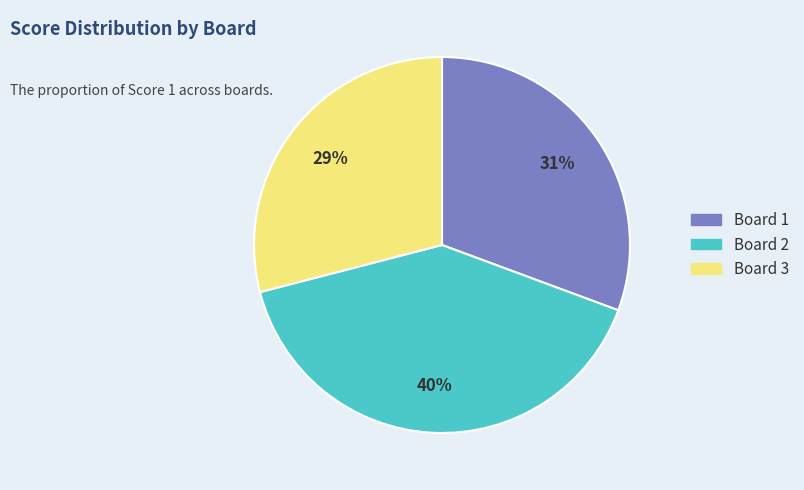

Do Board 1 and Board 3 together represent more than half of the pie?

Yes